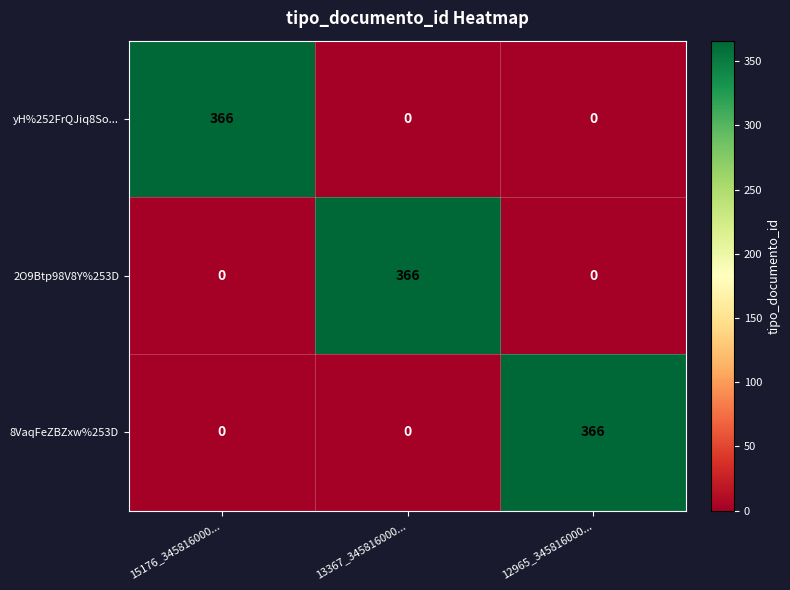

What is the average value of the 2O9Btp98V8Y%253D series?

122